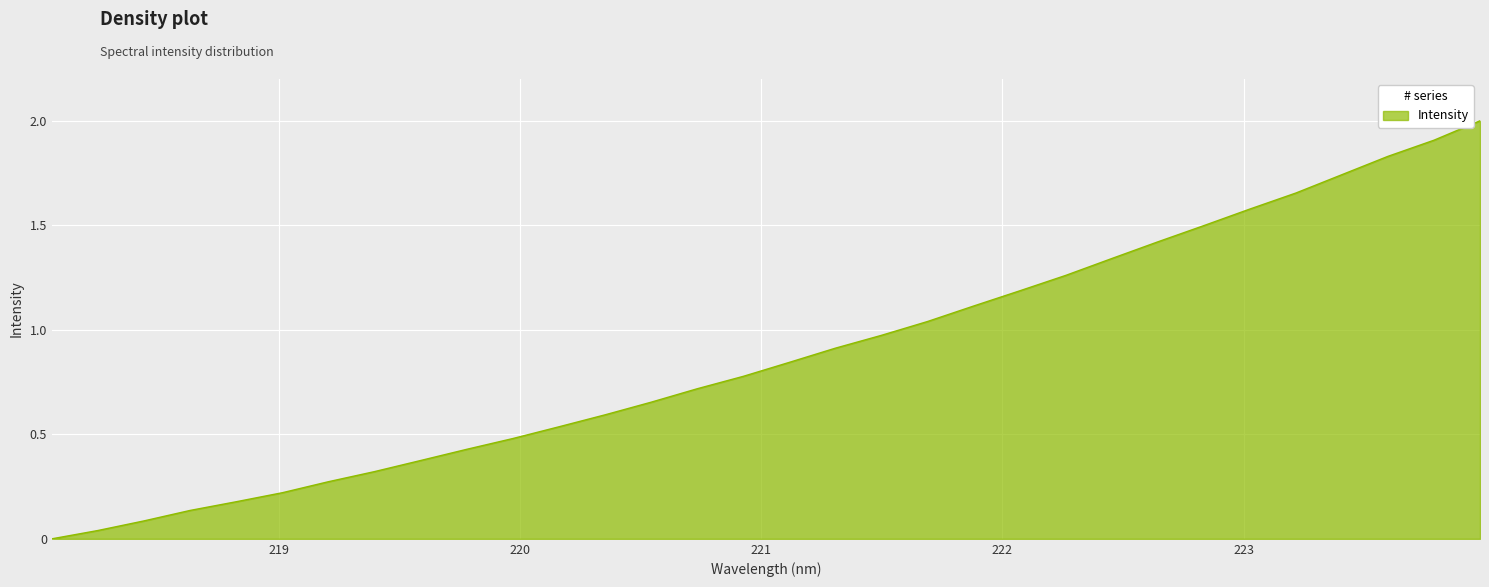

What is the greatest value displayed?

2.0